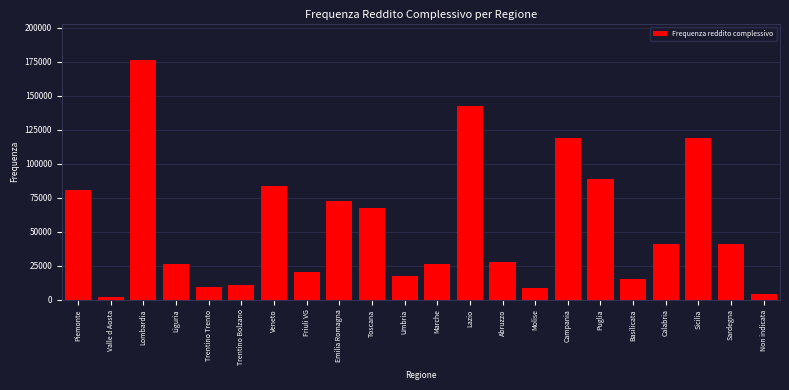

What is the label of the 2nd bar from the left?

Valle d Aosta